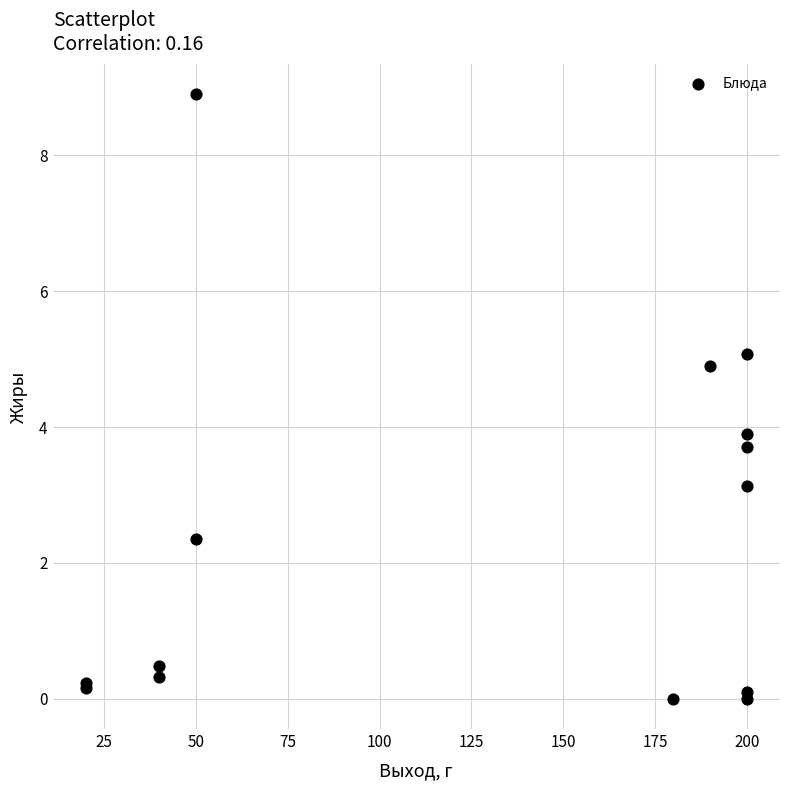

What Y value in the scatter plot is closest to 4?

3.9